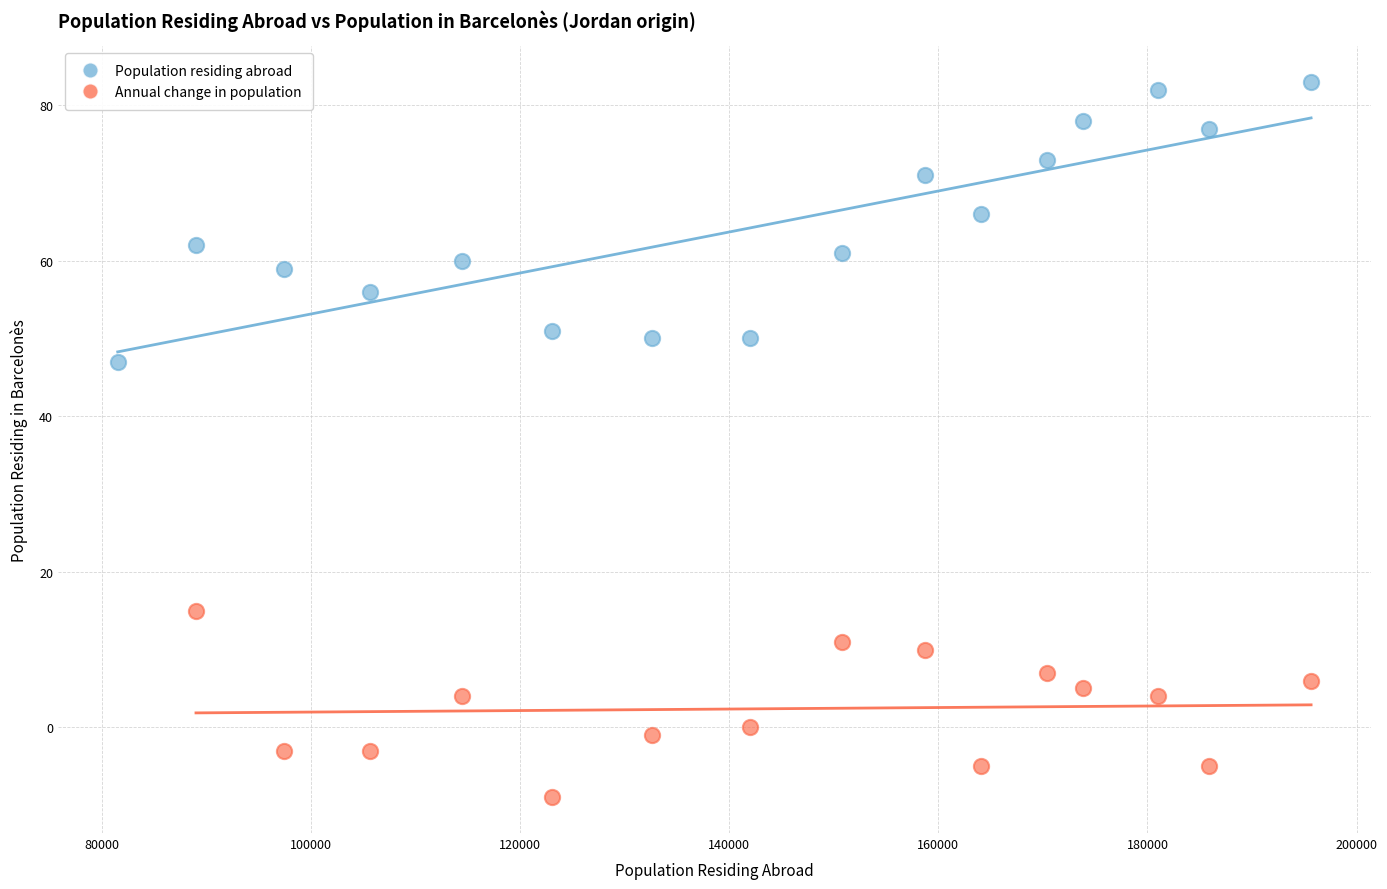

What are all the series names shown in the legend?

Population residing abroad, Annual change in population